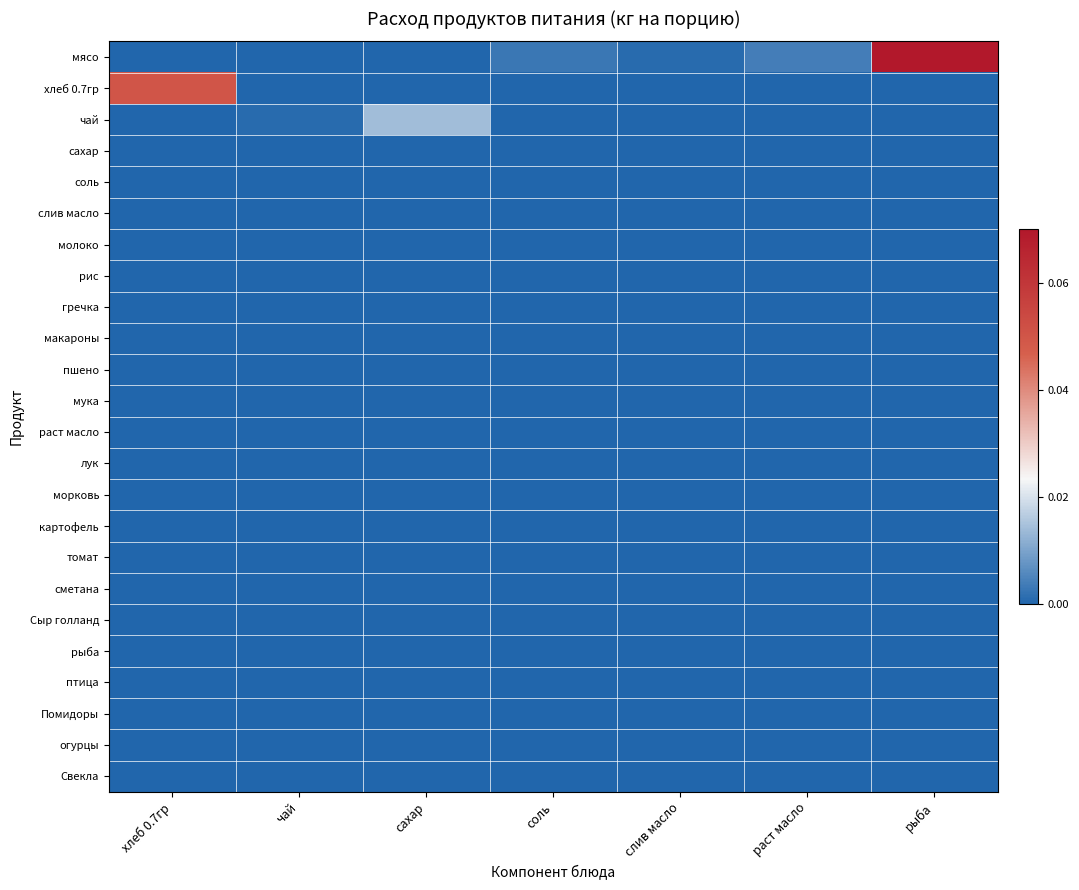

Reading left to right, extract all data points from this chart.

мясо: хлеб 0.7гр=0.0	чай=0.0	сахар=0.0	соль=0.0	слив масло=0.0	раст масло=0.0	рыба=0.1
хлеб 0.7гр: хлеб 0.7гр=0.1	чай=0.0	сахар=0.0	соль=0.0	слив масло=0.0	раст масло=0.0	рыба=0.0
чай: хлеб 0.7гр=0.0	чай=0.0	сахар=0.0	соль=0.0	слив масло=0.0	раст масло=0.0	рыба=0.0
сахар: хлеб 0.7гр=0.0	чай=0.0	сахар=0.0	соль=0.0	слив масло=0.0	раст масло=0.0	рыба=0.0
соль: хлеб 0.7гр=0.0	чай=0.0	сахар=0.0	соль=0.0	слив масло=0.0	раст масло=0.0	рыба=0.0
слив масло: хлеб 0.7гр=0.0	чай=0.0	сахар=0.0	соль=0.0	слив масло=0.0	раст масло=0.0	рыба=0.0
молоко: хлеб 0.7гр=0.0	чай=0.0	сахар=0.0	соль=0.0	слив масло=0.0	раст масло=0.0	рыба=0.0
рис: хлеб 0.7гр=0.0	чай=0.0	сахар=0.0	соль=0.0	слив масло=0.0	раст масло=0.0	рыба=0.0
гречка: хлеб 0.7гр=0.0	чай=0.0	сахар=0.0	соль=0.0	слив масло=0.0	раст масло=0.0	рыба=0.0
макароны: хлеб 0.7гр=0.0	чай=0.0	сахар=0.0	соль=0.0	слив масло=0.0	раст масло=0.0	рыба=0.0
пшено: хлеб 0.7гр=0.0	чай=0.0	сахар=0.0	соль=0.0	слив масло=0.0	раст масло=0.0	рыба=0.0
мука: хлеб 0.7гр=0.0	чай=0.0	сахар=0.0	соль=0.0	слив масло=0.0	раст масло=0.0	рыба=0.0
раст масло: хлеб 0.7гр=0.0	чай=0.0	сахар=0.0	соль=0.0	слив масло=0.0	раст масло=0.0	рыба=0.0
лук: хлеб 0.7гр=0.0	чай=0.0	сахар=0.0	соль=0.0	слив масло=0.0	раст масло=0.0	рыба=0.0
морковь: хлеб 0.7гр=0.0	чай=0.0	сахар=0.0	соль=0.0	слив масло=0.0	раст масло=0.0	рыба=0.0
картофель: хлеб 0.7гр=0.0	чай=0.0	сахар=0.0	соль=0.0	слив масло=0.0	раст масло=0.0	рыба=0.0
томат: хлеб 0.7гр=0.0	чай=0.0	сахар=0.0	соль=0.0	слив масло=0.0	раст масло=0.0	рыба=0.0
сметана: хлеб 0.7гр=0.0	чай=0.0	сахар=0.0	соль=0.0	слив масло=0.0	раст масло=0.0	рыба=0.0
Сыр голланд: хлеб 0.7гр=0.0	чай=0.0	сахар=0.0	соль=0.0	слив масло=0.0	раст масло=0.0	рыба=0.0
рыба: хлеб 0.7гр=0.0	чай=0.0	сахар=0.0	соль=0.0	слив масло=0.0	раст масло=0.0	рыба=0.0
птица: хлеб 0.7гр=0.0	чай=0.0	сахар=0.0	соль=0.0	слив масло=0.0	раст масло=0.0	рыба=0.0
Помидоры: хлеб 0.7гр=0.0	чай=0.0	сахар=0.0	соль=0.0	слив масло=0.0	раст масло=0.0	рыба=0.0
огурцы: хлеб 0.7гр=0.0	чай=0.0	сахар=0.0	соль=0.0	слив масло=0.0	раст масло=0.0	рыба=0.0
Свекла: хлеб 0.7гр=0.0	чай=0.0	сахар=0.0	соль=0.0	слив масло=0.0	раст масло=0.0	рыба=0.0